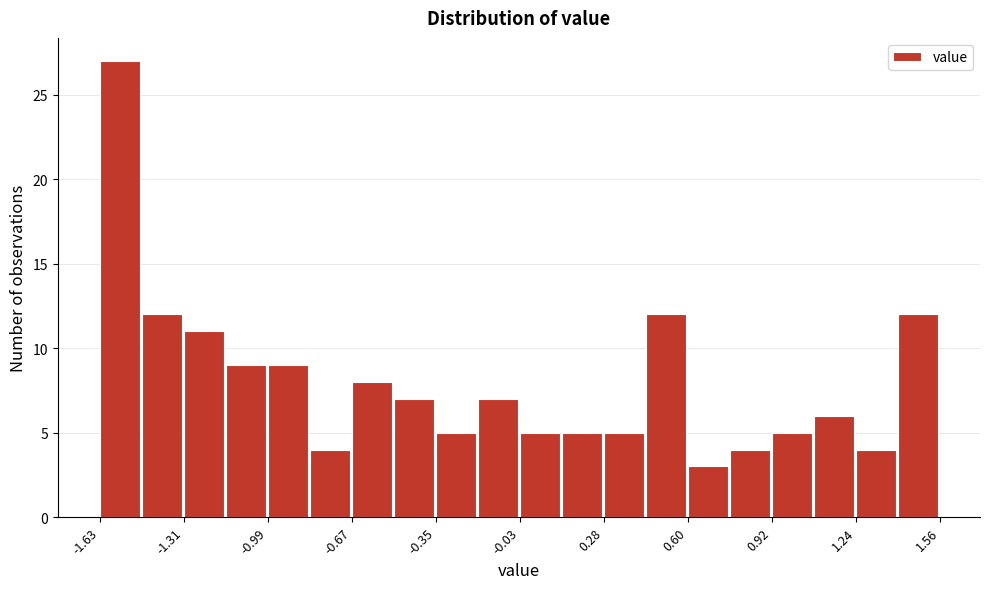

Read against the x-axis, roughly where is the centre of the tallest bar?

-1.55